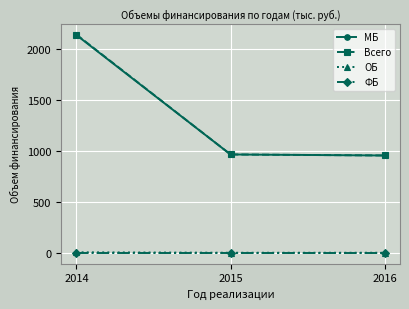

Which series has the largest range (max minus min)?

Всего